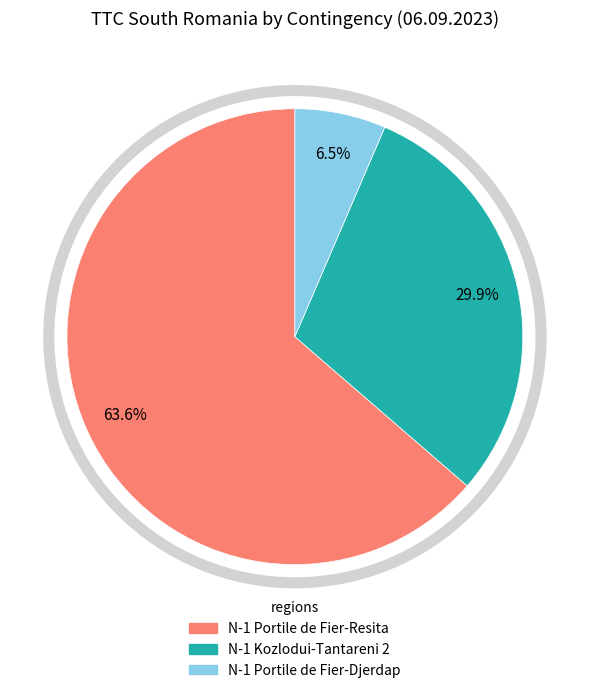

Count the number of slices in the pie.

3